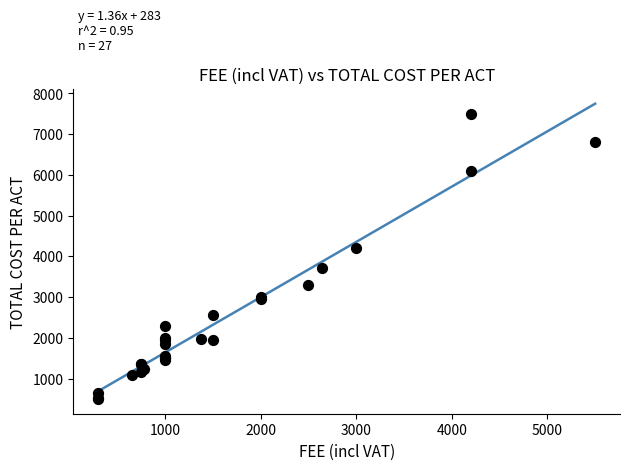

What Y value in the scatter plot is closest to 4000?

4200